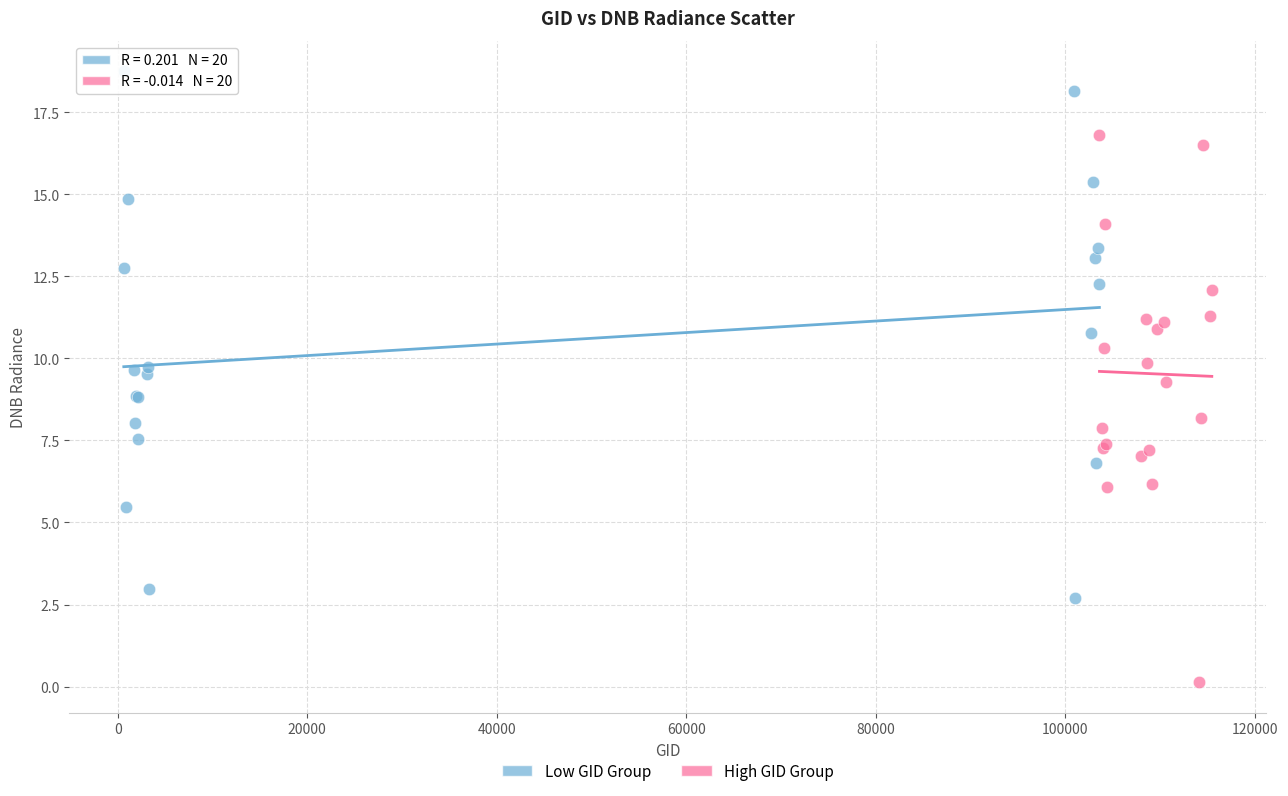

Which series contains the lowest Y value?

High GID Group